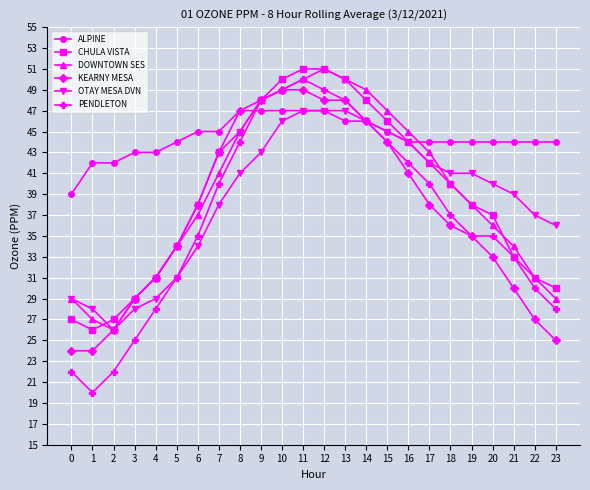

Reading left to right, extract all data points from this chart.

ALPINE: 0=0.0	1=0.0	2=0.0	3=0.0	4=0.0	5=0.0	6=0.0	7=0.0	8=0.0	9=0.0	10=0.0	11=0.0	12=0.0	13=0.0	14=0.0	15=0.0	16=0.0	17=0.0	18=0.0	19=0.0	20=0.0	21=0.0	22=0.0	23=0.0
CHULA VISTA: 0=0.0	1=0.0	2=0.0	3=0.0	4=0.0	5=0.0	6=0.0	7=0.0	8=0.0	9=0.0	10=0.1	11=0.1	12=0.1	13=0.1	14=0.0	15=0.0	16=0.0	17=0.0	18=0.0	19=0.0	20=0.0	21=0.0	22=0.0	23=0.0
DOWNTOWN SES: 0=0.0	1=0.0	2=0.0	3=0.0	4=0.0	5=0.0	6=0.0	7=0.0	8=0.0	9=0.0	10=0.0	11=0.1	12=0.1	13=0.1	14=0.0	15=0.0	16=0.0	17=0.0	18=0.0	19=0.0	20=0.0	21=0.0	22=0.0	23=0.0
KEARNY MESA: 0=0.0	1=0.0	2=0.0	3=0.0	4=0.0	5=0.0	6=0.0	7=0.0	8=0.0	9=0.0	10=0.0	11=0.0	12=0.0	13=0.0	14=0.0	15=0.0	16=0.0	17=0.0	18=0.0	19=0.0	20=0.0	21=0.0	22=0.0	23=0.0
OTAY MESA DVN: 0=0.0	1=0.0	2=0.0	3=0.0	4=0.0	5=0.0	6=0.0	7=0.0	8=0.0	9=0.0	10=0.0	11=0.0	12=0.0	13=0.0	14=0.0	15=0.0	16=0.0	17=0.0	18=0.0	19=0.0	20=0.0	21=0.0	22=0.0	23=0.0
PENDLETON: 0=0.0	1=0.0	2=0.0	3=0.0	4=0.0	5=0.0	6=0.0	7=0.0	8=0.0	9=0.0	10=0.0	11=0.1	12=0.0	13=0.0	14=0.0	15=0.0	16=0.0	17=0.0	18=0.0	19=0.0	20=0.0	21=0.0	22=0.0	23=0.0